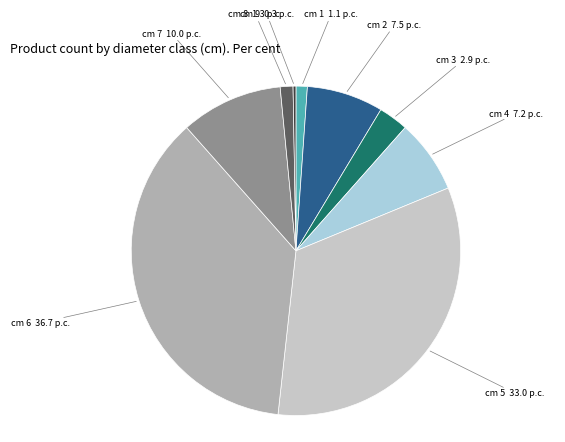

What is the largest slice in the pie chart?

cm 6